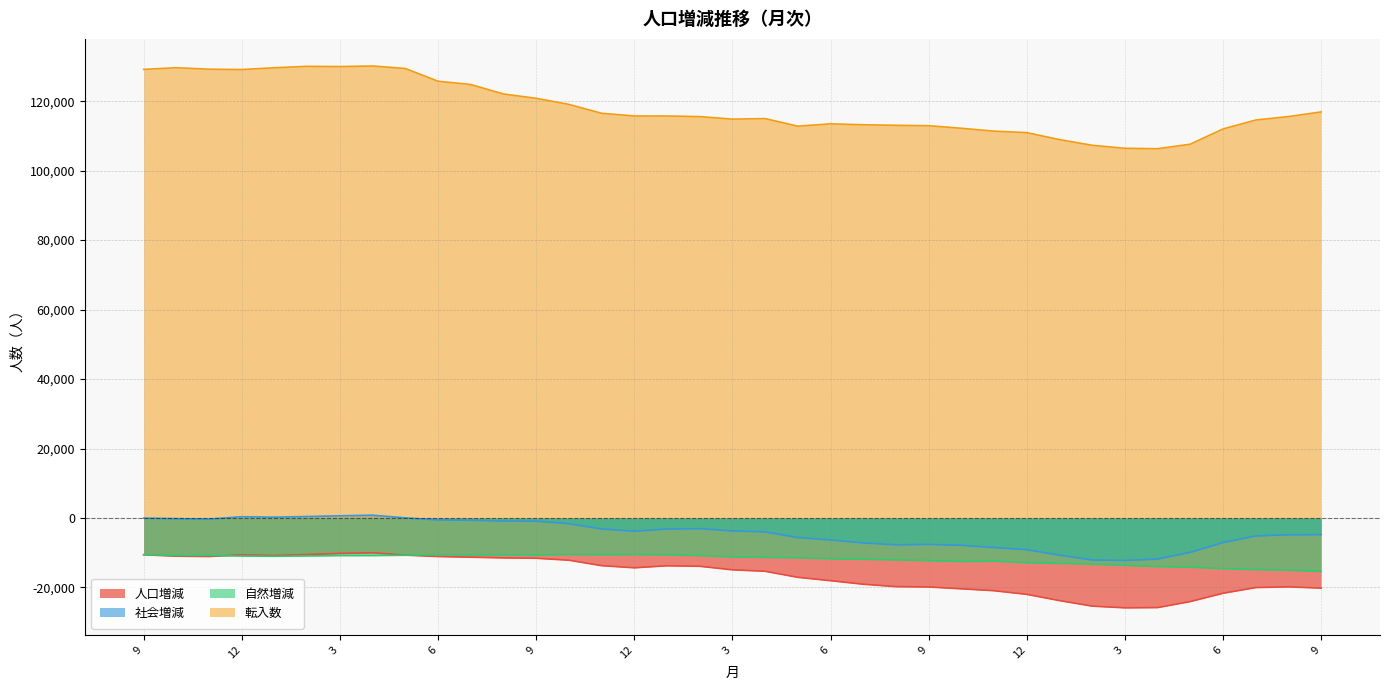

Which series changed the most between 1 and 6?

社会増減